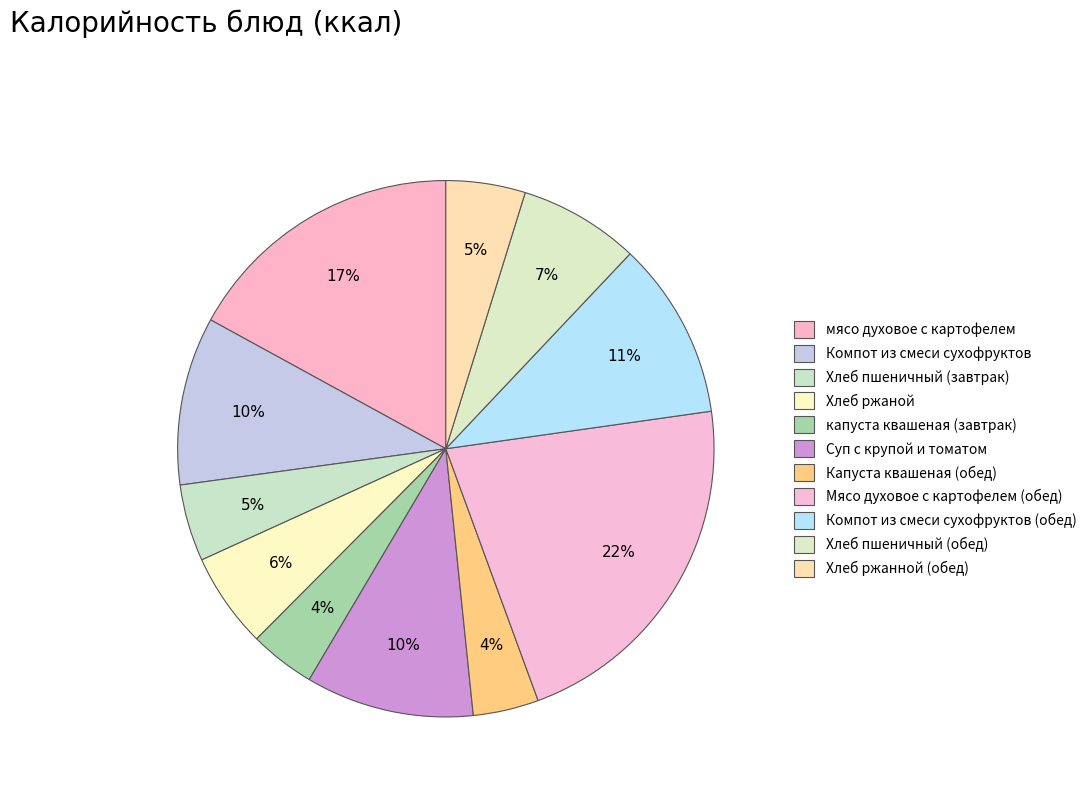

To the nearest percent, what is the combined percentage of Хлеб пшеничный (завтрак) and Капуста квашеная (обед)?

9%